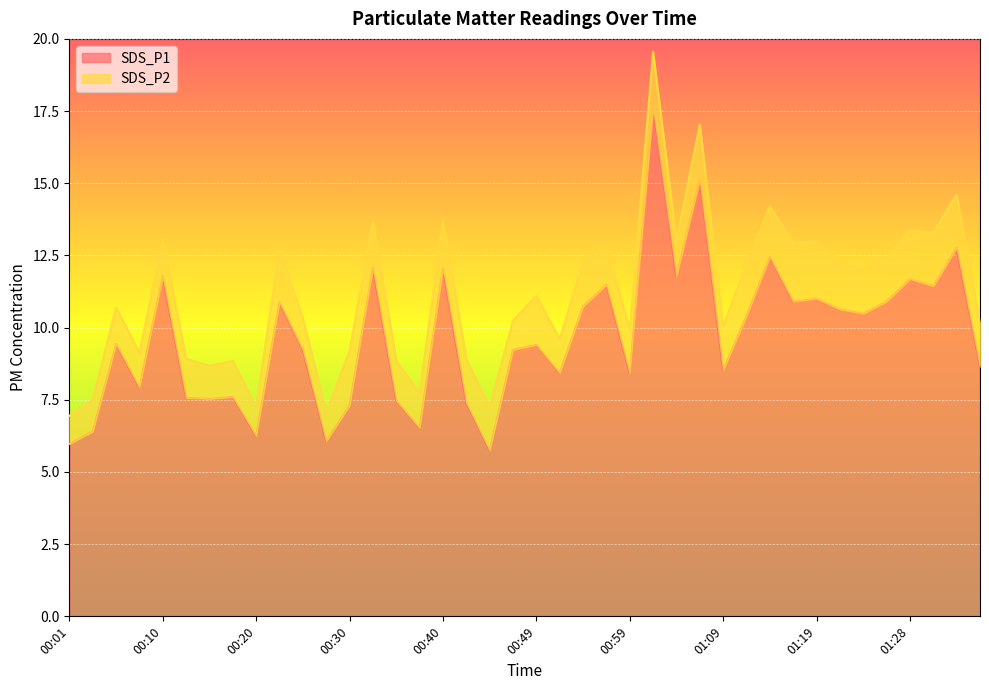

Reading left to right, what are all the values shown in this chart?

6.0	6.4	9.4	7.9	11.8	7.6	7.5	7.6	6.2	10.9	9.2	6.1	7.3	12.1	7.5	6.5	12.1	7.4	5.8	9.2	9.4	8.4	10.7	11.5	8.4	17.6	11.8	15.1	8.5	10.4	12.4	10.9	11.0	10.6	10.5	10.9	11.7	11.4	12.8	8.7